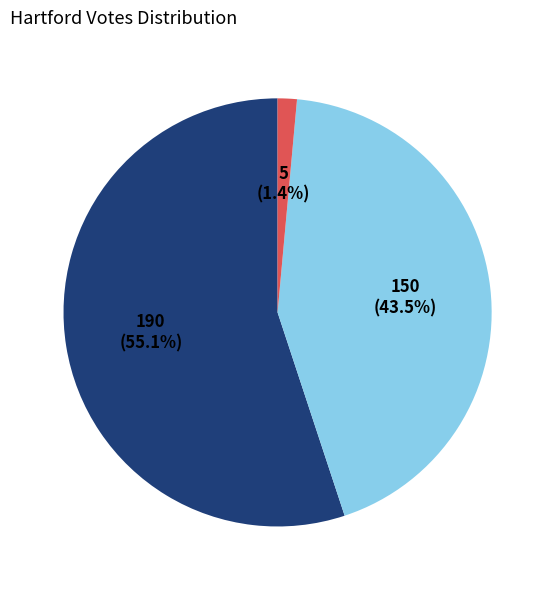

How many segments does this pie chart have?

3